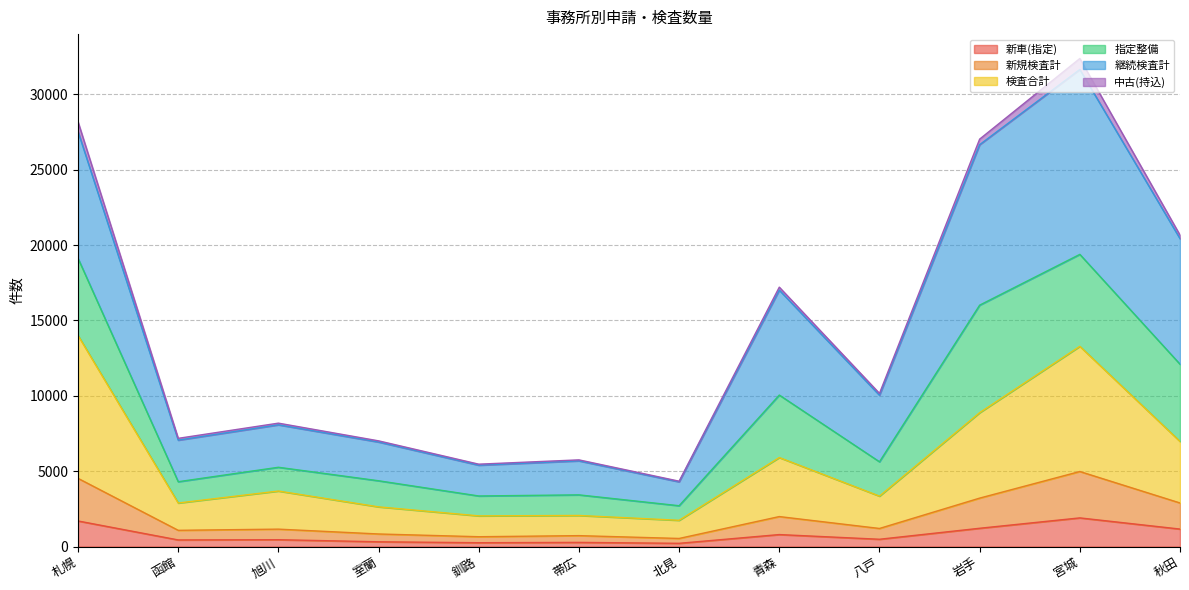

What is the minimum value shown in the chart?

213